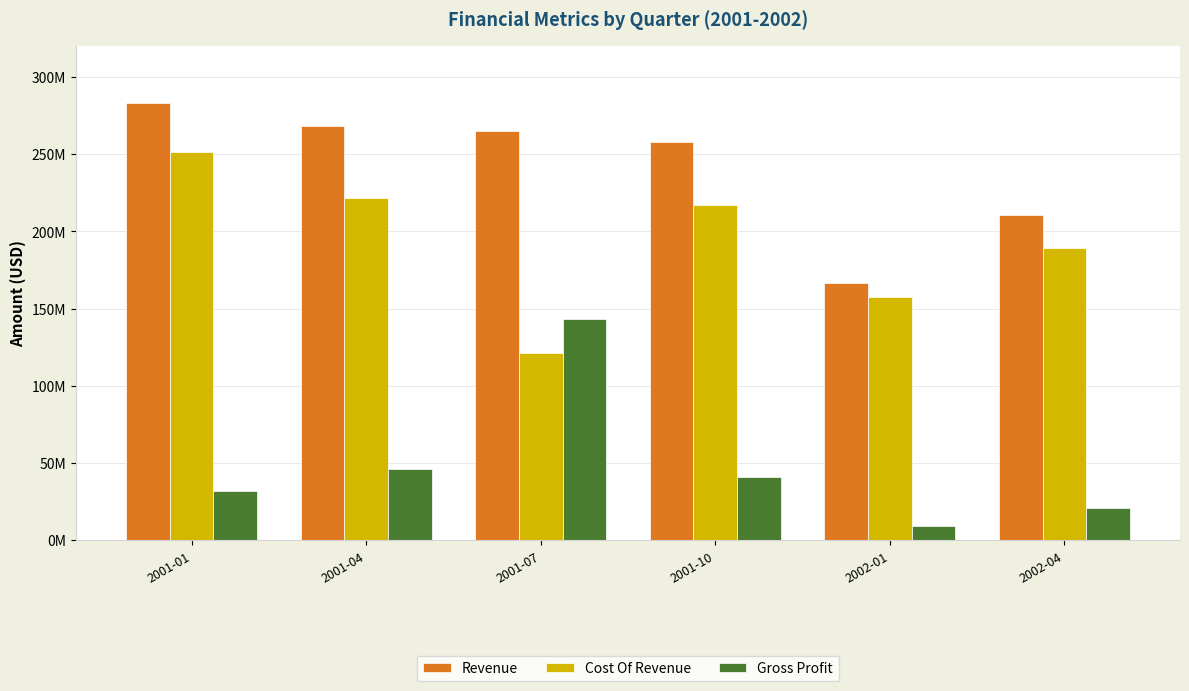

What position from the right is 2002-01?

2